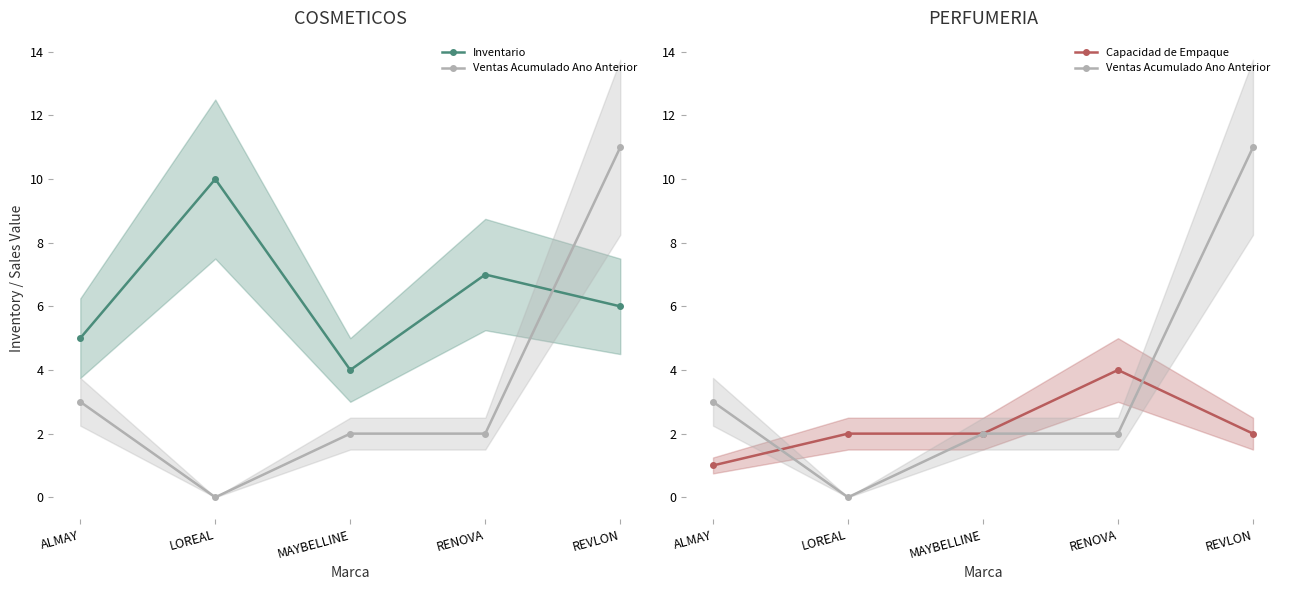

What is the value of the Capacidad de Empaque point at the 3rd from the left?

2